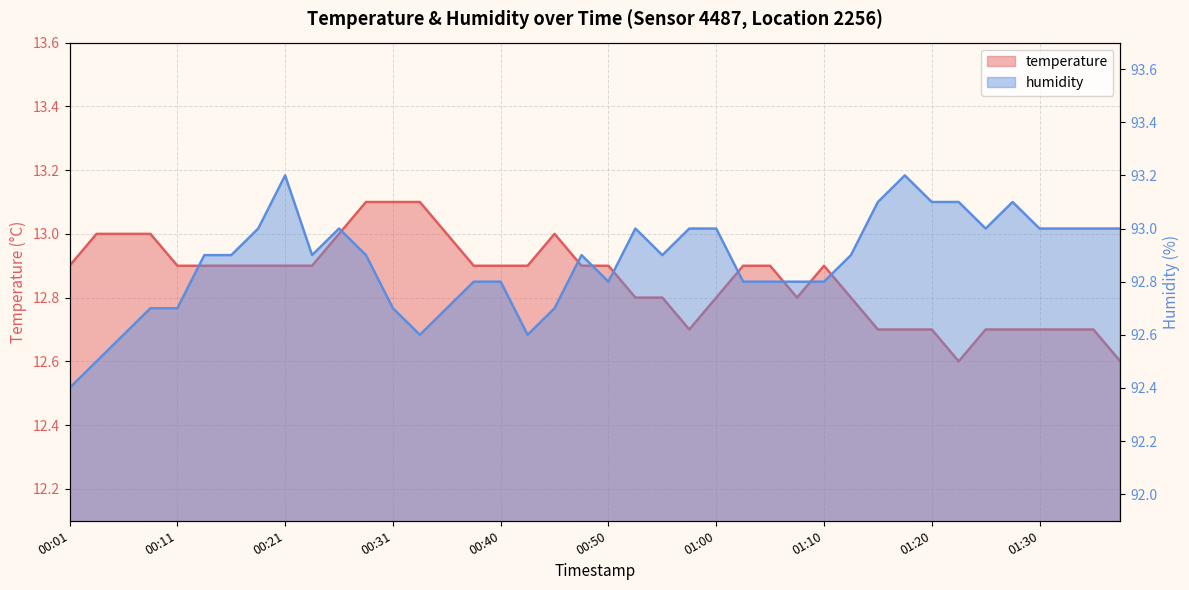

True or false: humidity has more than 1 points higher than both neighbors.

True